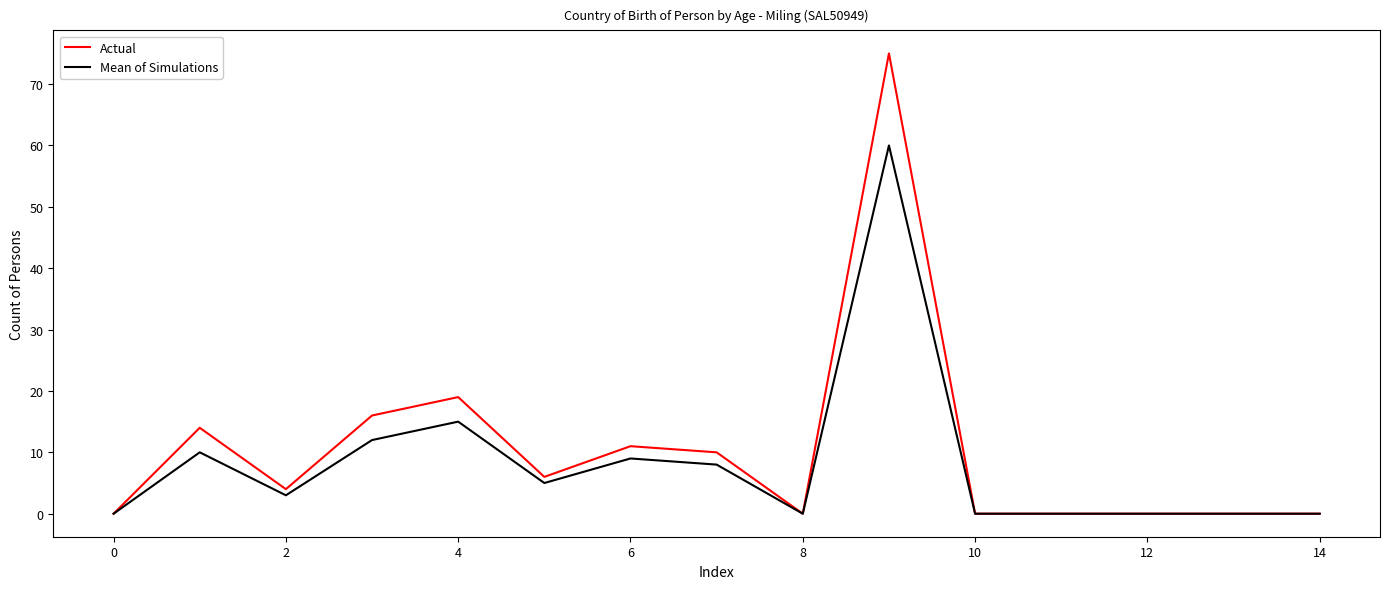

Rank the series by their maximum value, from lowest to highest.

Mean of Simulations, Actual